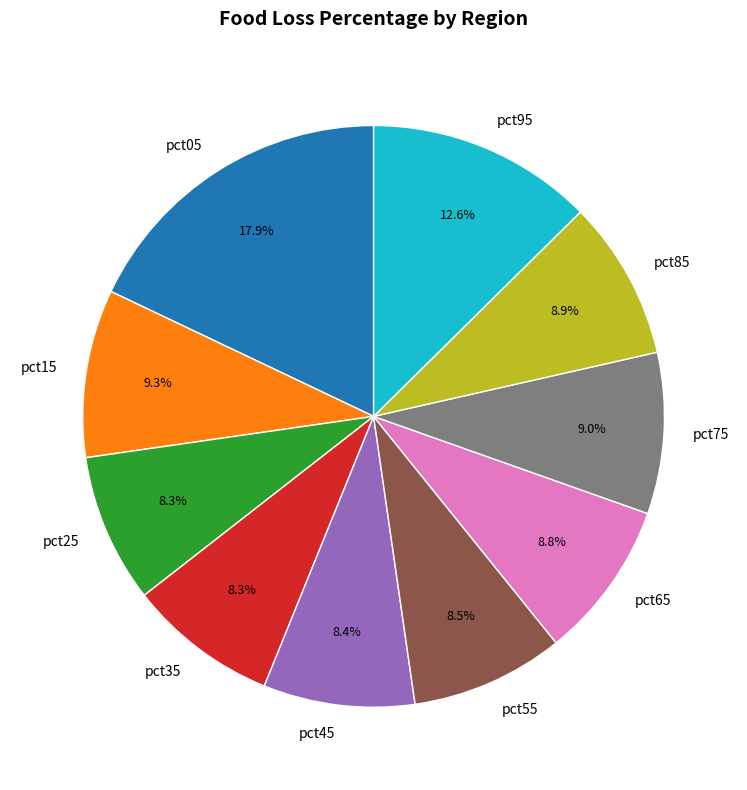

Is it true that pct45 is 8% of the pie?

True